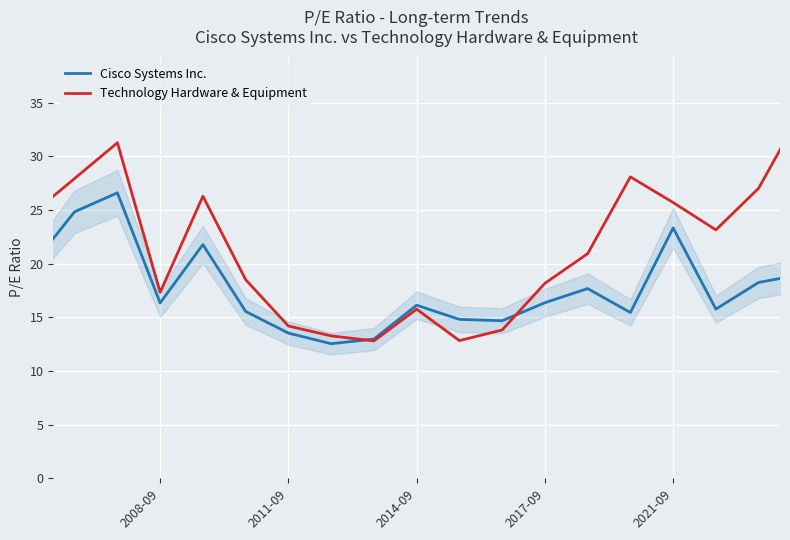

Which series has the largest total across all categories?

Technology Hardware & Equipment